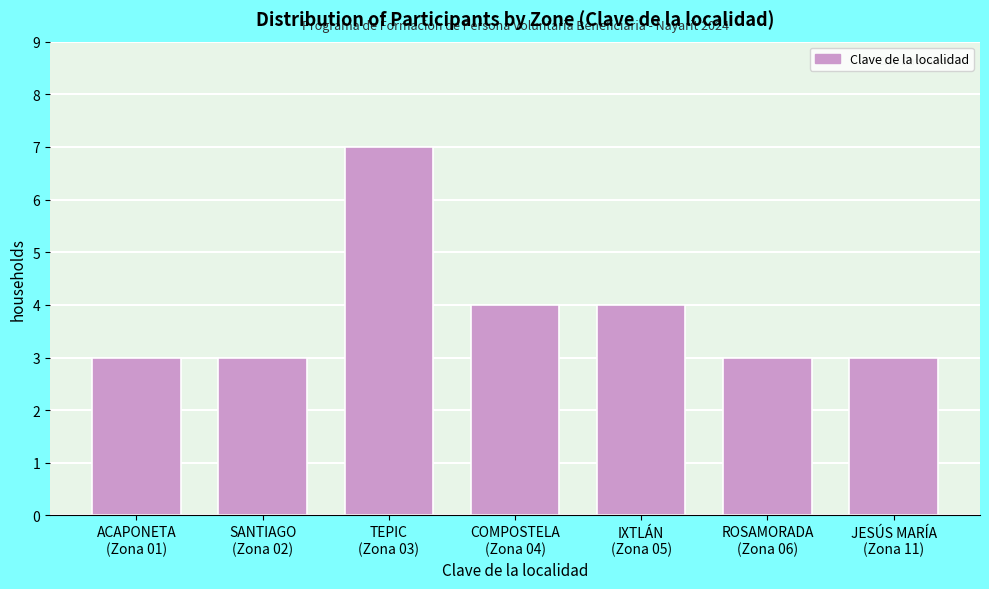

Reading left to right, transcribe all the data shown in this chart.

3	3	7	4	4	3	3